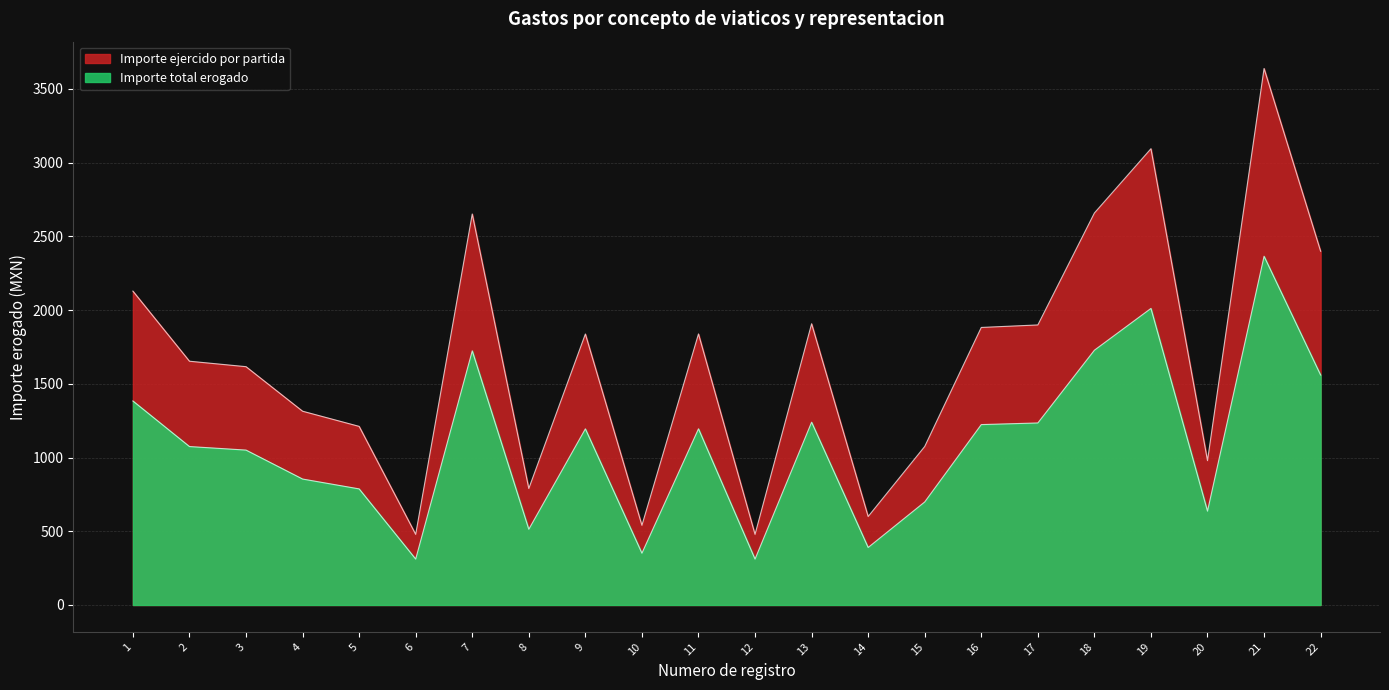

Count the number of categories in the chart.

22